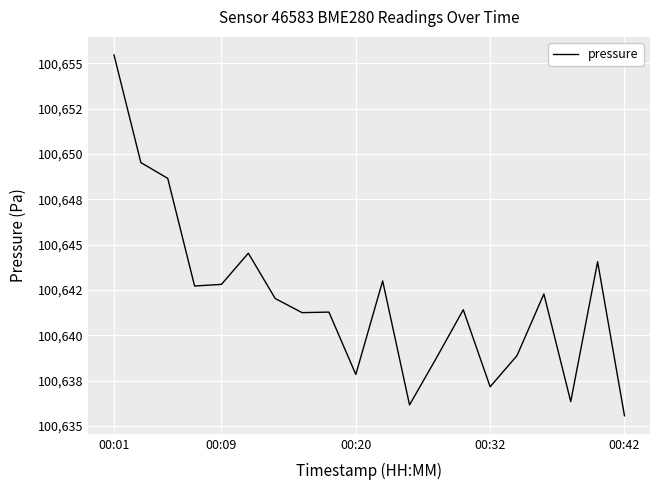

What is the value of the 15th point from the left?

100637.2